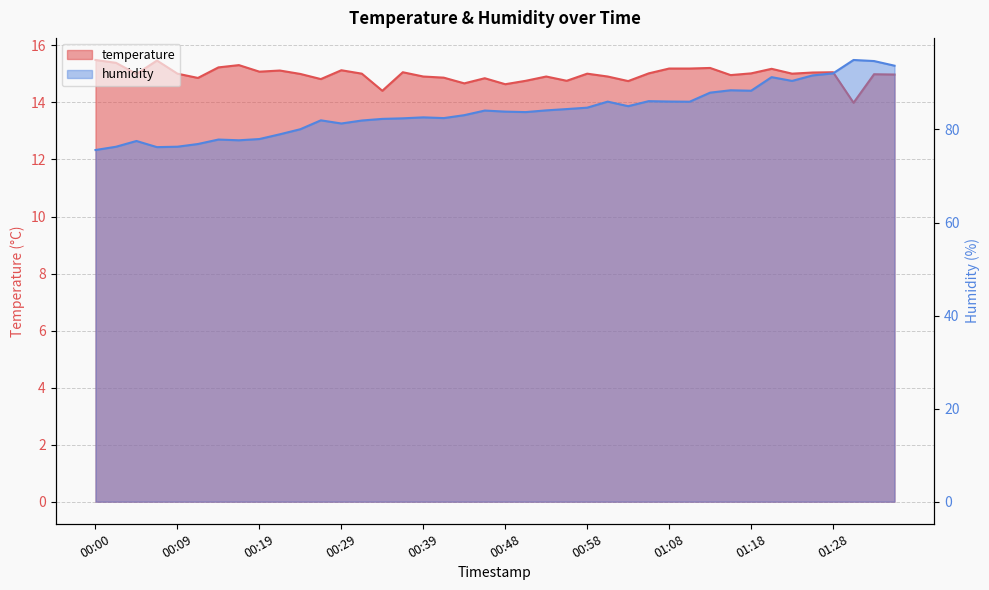

Reading left to right, extract all data points from this chart.

temperature: 15.5	15.4	15.0	15.5	15.0	14.9	15.2	15.3	15.1	15.1	15.0	14.8	15.1	15.0	14.4	15.1	14.9	14.9	14.7	14.8	14.6	14.8	14.9	14.8	15.0	14.9	14.8	15.0	15.2	15.2	15.2	15.0	15.0	15.2	15.0	15.1	15.1	14.0	15.0	15.0
humidity: 75.6	76.3	77.5	76.2	76.3	76.9	77.8	77.7	77.9	79.0	80.0	82.0	81.3	81.9	82.3	82.4	82.6	82.4	83.1	84.1	83.8	83.7	84.1	84.4	84.7	86.0	85.0	86.1	86.0	86.0	87.9	88.4	88.3	91.2	90.4	91.6	92.0	94.9	94.7	93.7